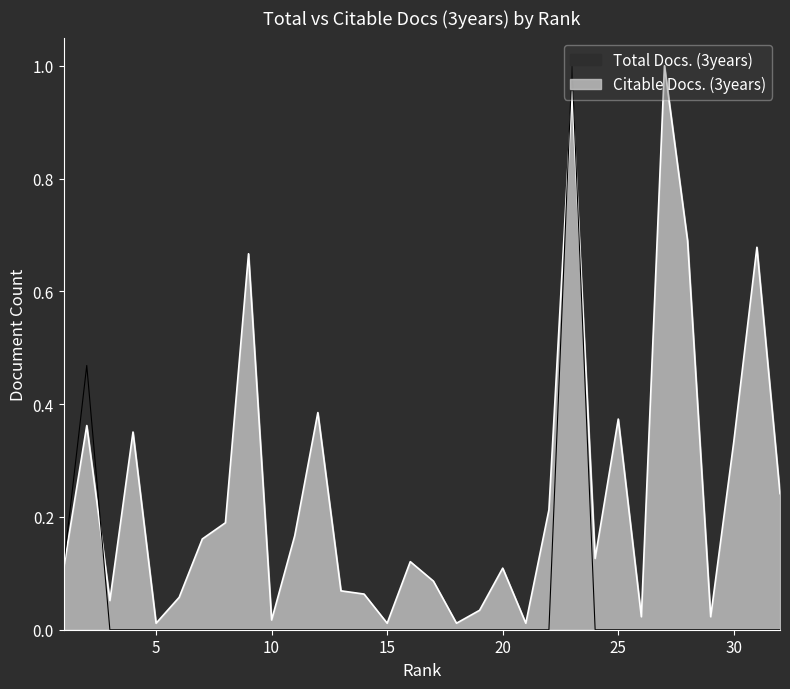

At which category does the chart reach its peak across all series?

23